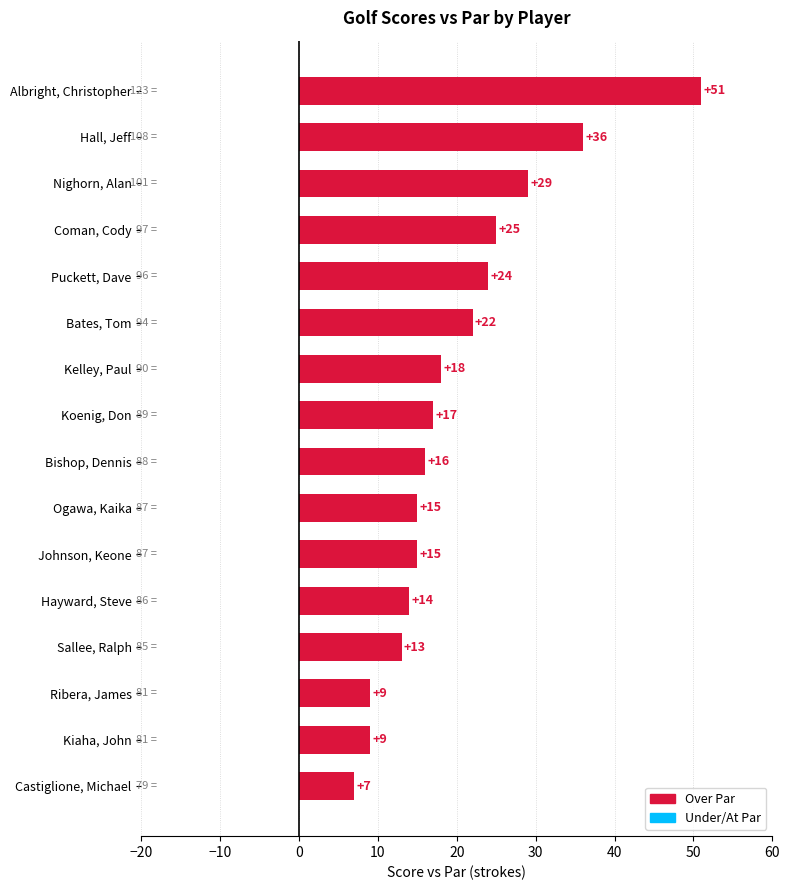

Count the number of categories in the chart.

16